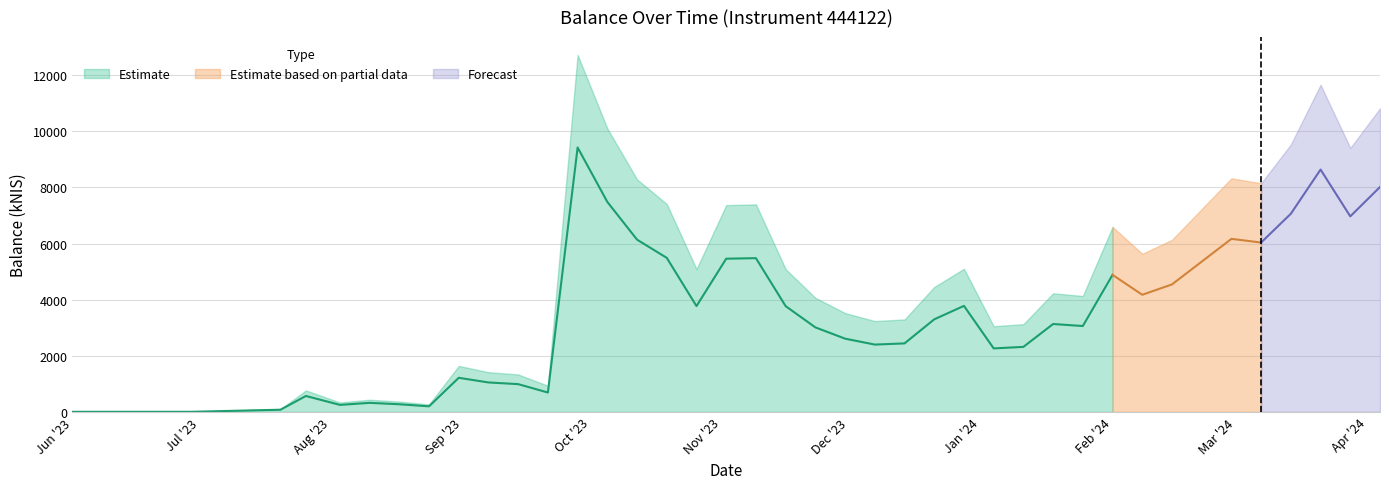

List the labels in order of value, largest first.

2023-09-28, 2024-03-21, 2024-04-04, 2023-10-05, 2024-03-14, 2024-03-28, 2024-02-29, 2023-10-12, 2024-03-07, 2023-10-19, 2023-11-09, 2023-11-02, 2024-02-22, 2024-02-01, 2024-02-15, 2024-02-08, 2023-12-28, 2023-10-26, 2023-11-16, 2023-12-21, 2024-01-18, 2024-01-25, 2023-11-23, 2023-11-30, 2023-12-14, 2023-12-07, 2024-01-11, 2024-01-04, 2023-08-31, 2023-09-07, 2023-09-14, 2023-09-21, 2023-07-26, 2023-08-10, 2023-08-17, 2023-08-03, 2023-08-24, 2023-07-20, 2023-06-01, 2023-06-29